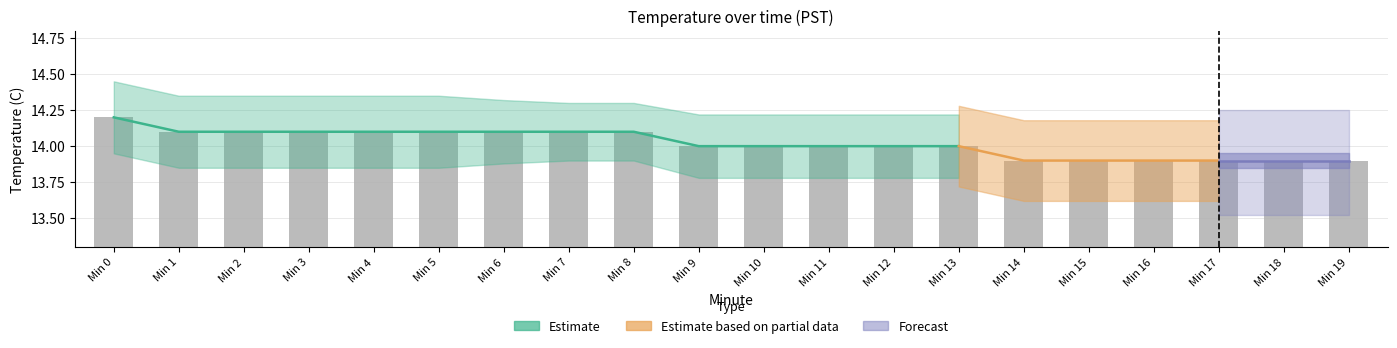

At which label does the data first exceed 14?

Min 0